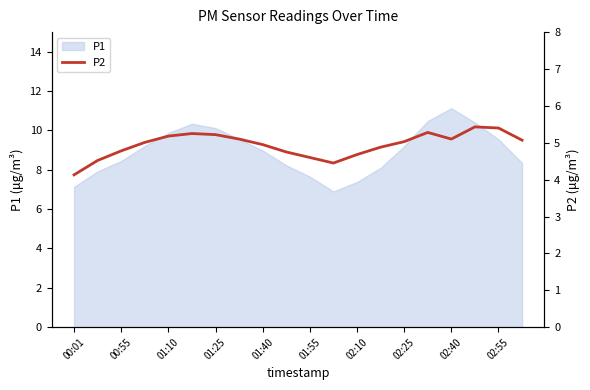

What is the minimum value for P1?

6.9